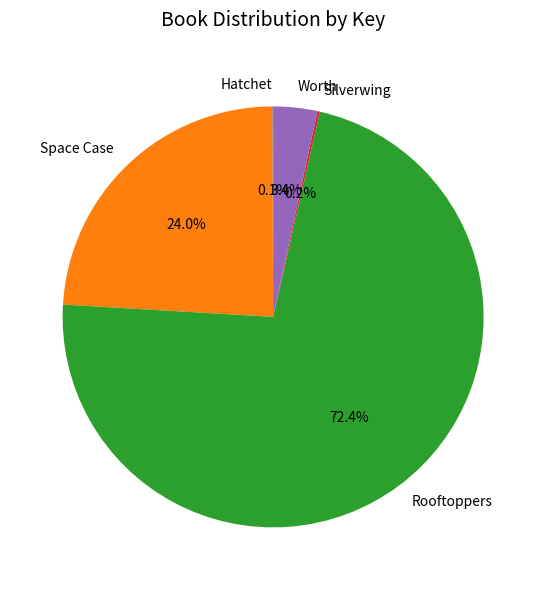

What is the largest slice in the pie chart?

Rooftoppers